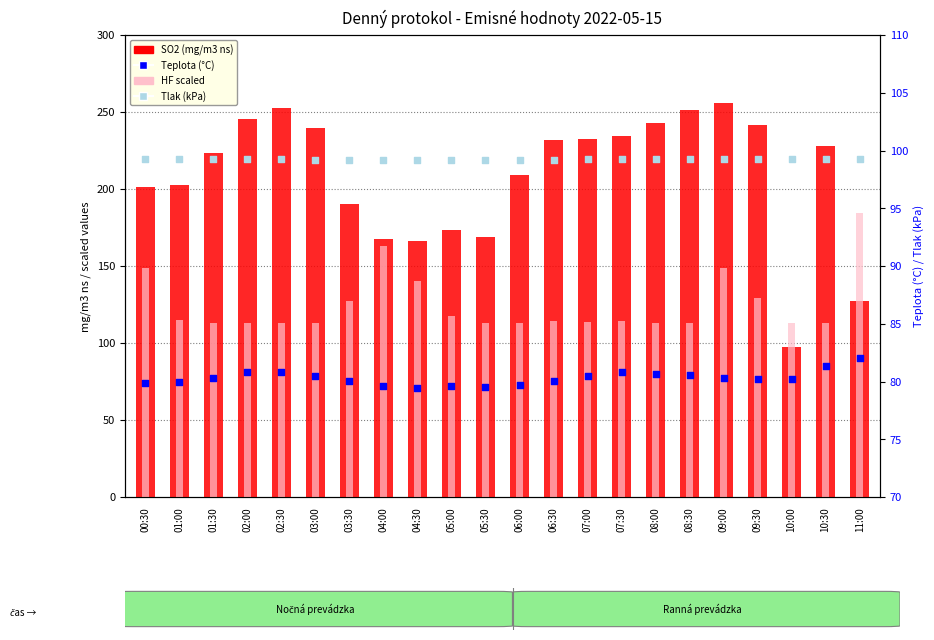

Is the value of Tlak (kPa) at 08:30 greater than the value of SO2 (mg/m3 ns) at 11:00?

No